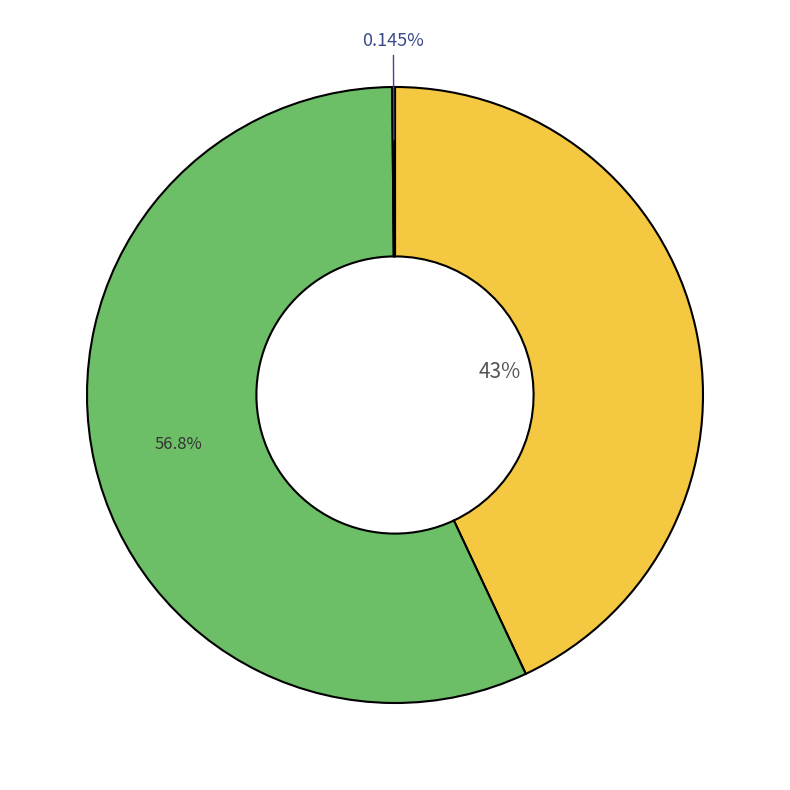

Does any single category account for the majority?

Yes